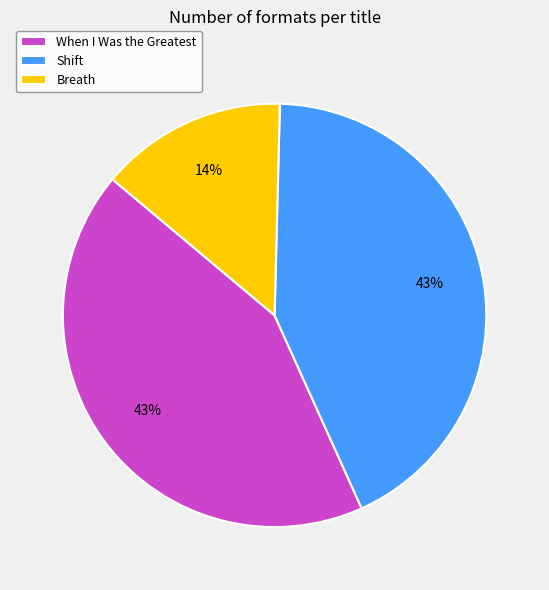

How many segments does this pie chart have?

3